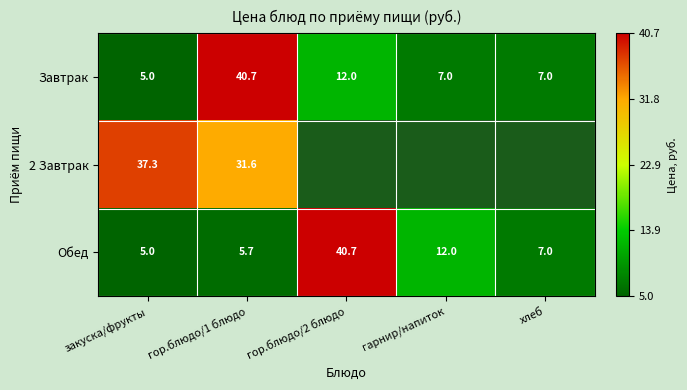

What is the maximum value shown in the chart?

40.7